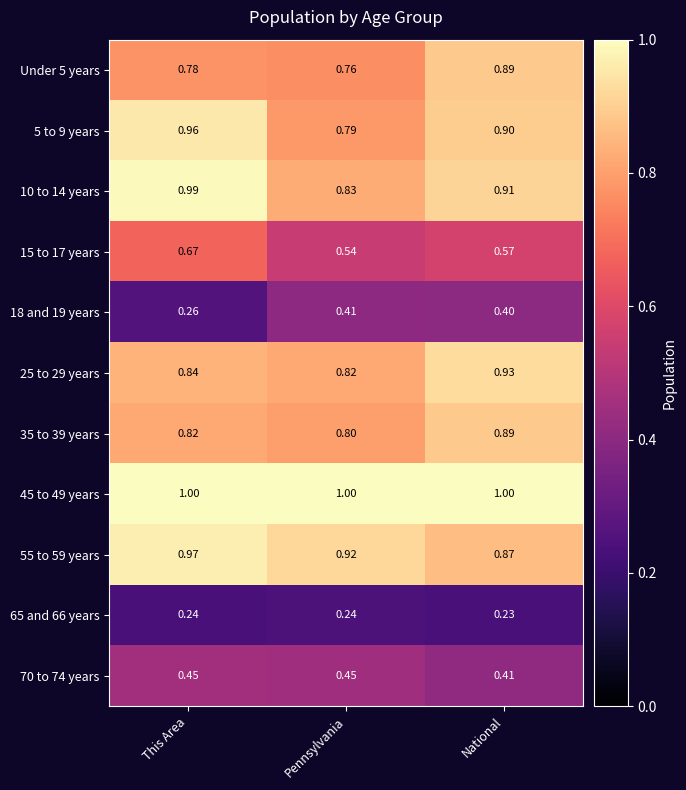

Which series changed the most between Pennsylvania and National?

Under 5 years